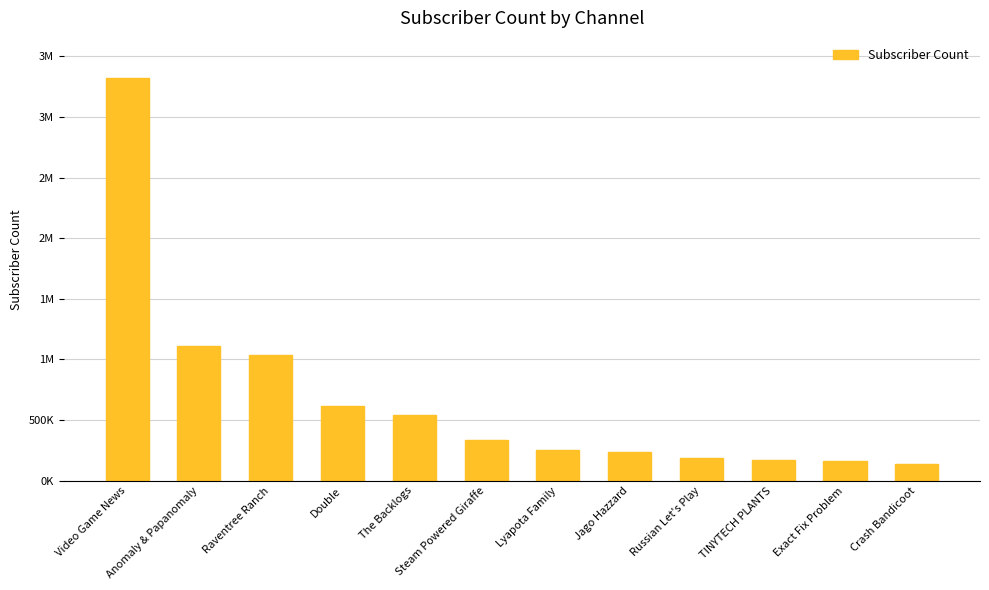

What is the change in value from Lyapota Family to Crash Bandicoot?

-109000